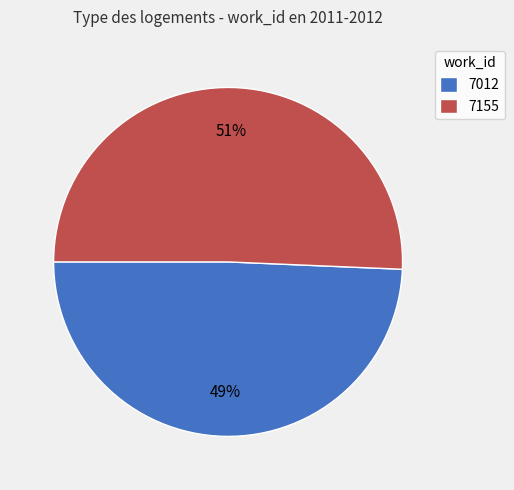

The 7155 slice represents 44% of the pie. True or false?

False